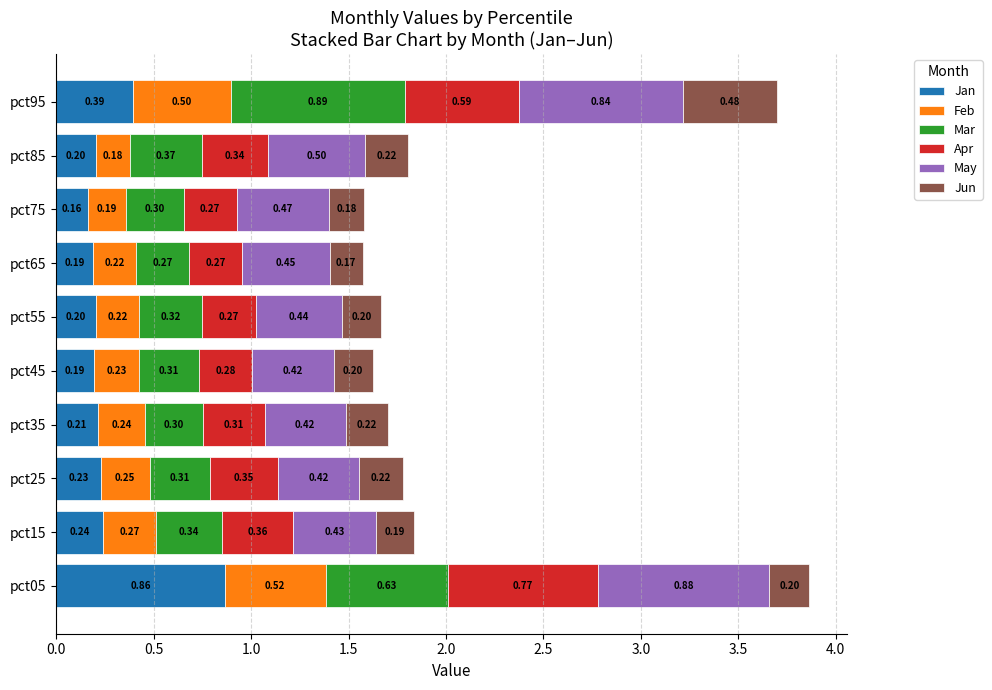

What is the total value across all series at pct35?

1.7